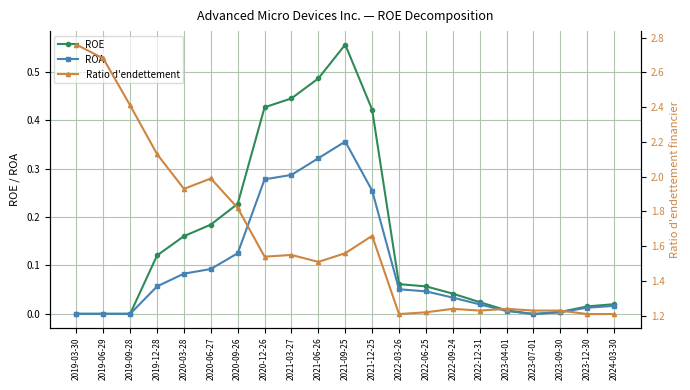

How many interior local valleys does the ROA series have?

1